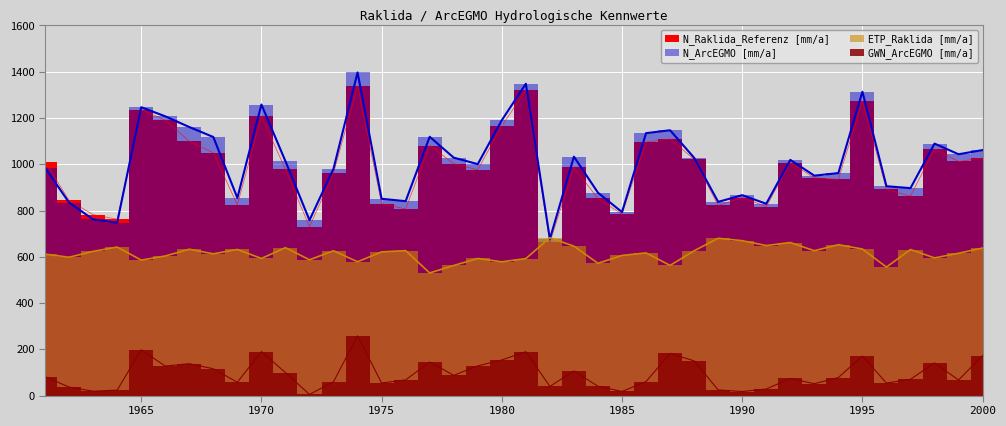

What is the value of the ETP_Raklida [mm/a] point at the 34th from the left?

652.2